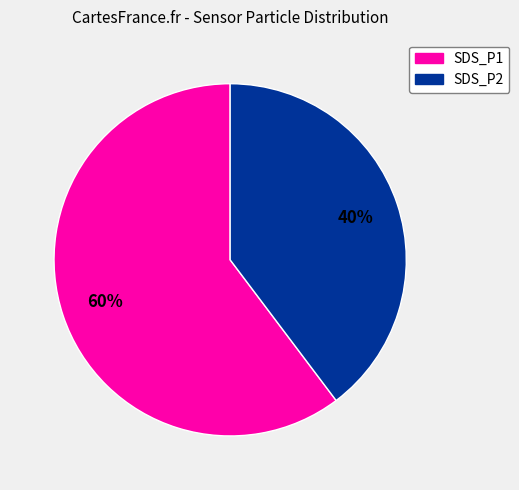

How many segments does this pie chart have?

2